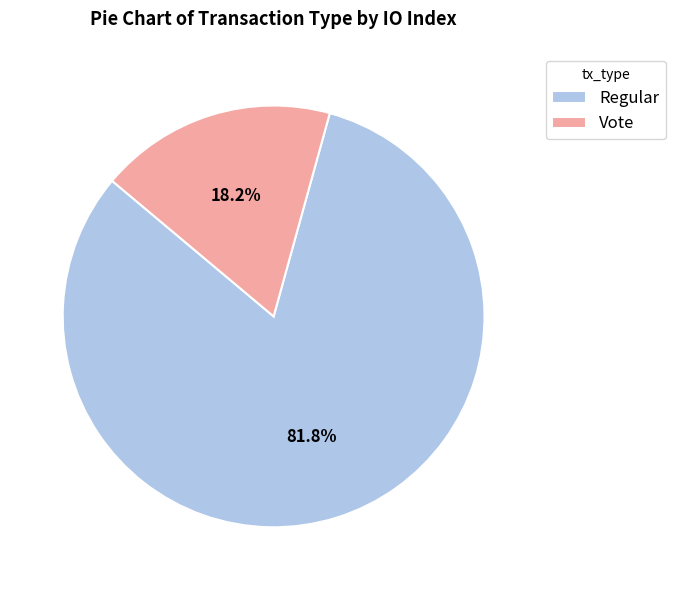

The Regular slice represents 82% of the pie. True or false?

True